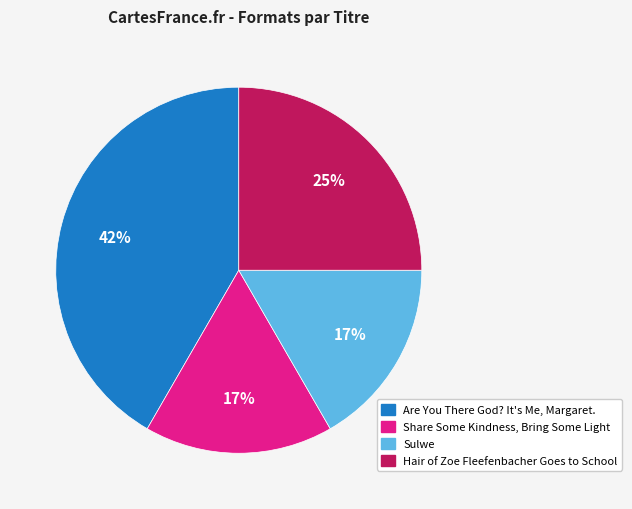

Which category has the biggest portion of the pie?

Are You There God? It's Me, Margaret.